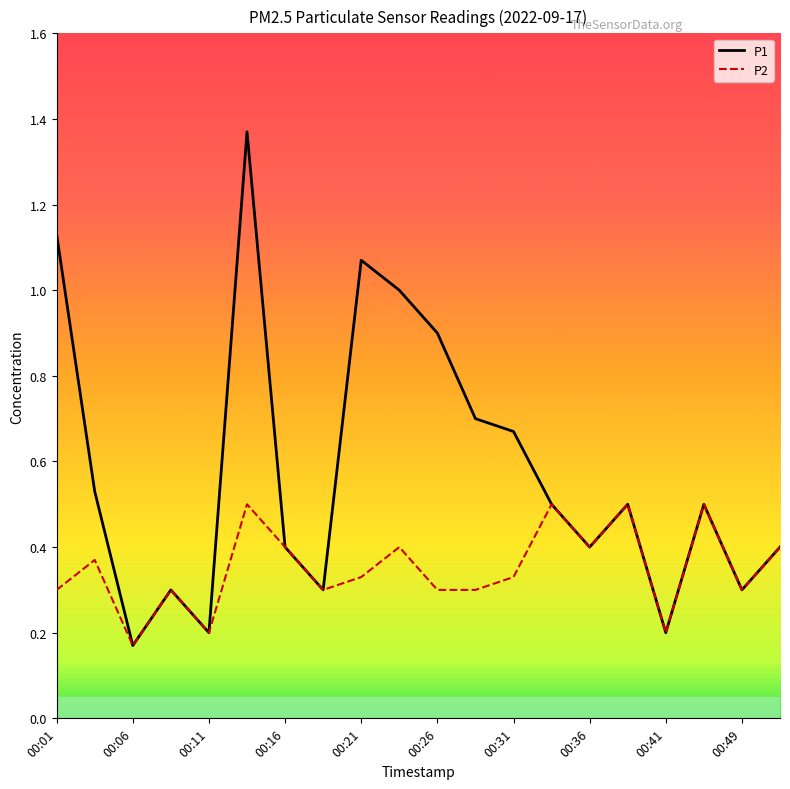

Which series has the largest total across all categories?

P1